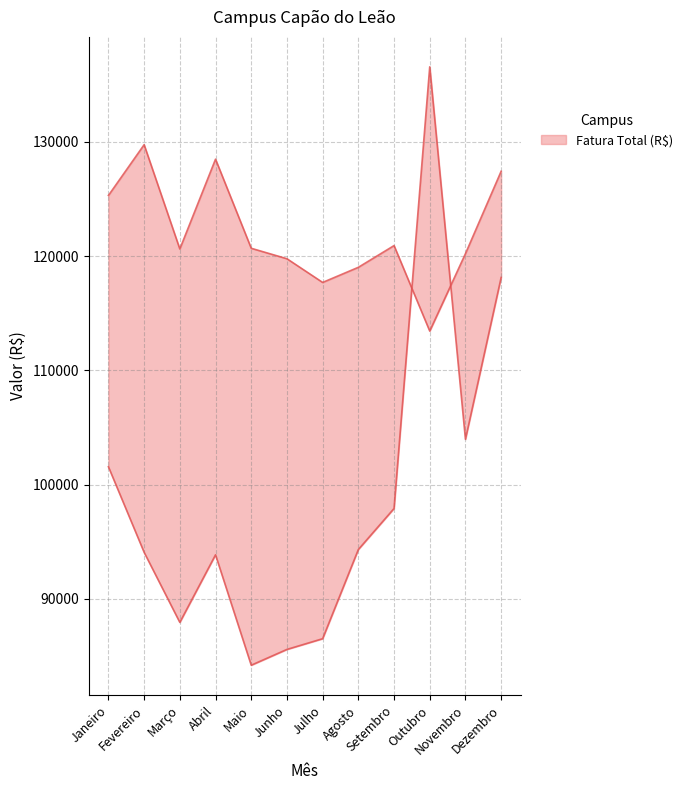

Reading left to right, list all the values displayed in this chart.

Fatura Total (R$): Janeiro=101563.6	Fevereiro=94075.4	Março=87941.9	Abril=93856.3	Maio=84192.8	Junho=85575.2	Julho=86512.9	Agosto=94319.6	Setembro=97911.8	Outubro=136570.8	Novembro=103969.5	Dezembro=118131.7
Consumo Ativo (kWh): Janeiro=125308.3	Fevereiro=129752.5	Março=120626.8	Abril=128486.5	Maio=120687.3	Junho=119771.9	Julho=117697.5	Agosto=119020.5	Setembro=120922.3	Outubro=113440.4	Novembro=120213.9	Dezembro=127428.1